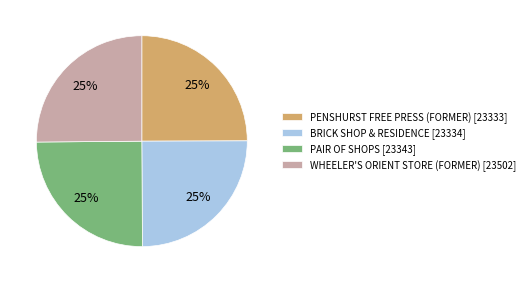

The PAIR OF SHOPS slice represents 25% of the pie. True or false?

True